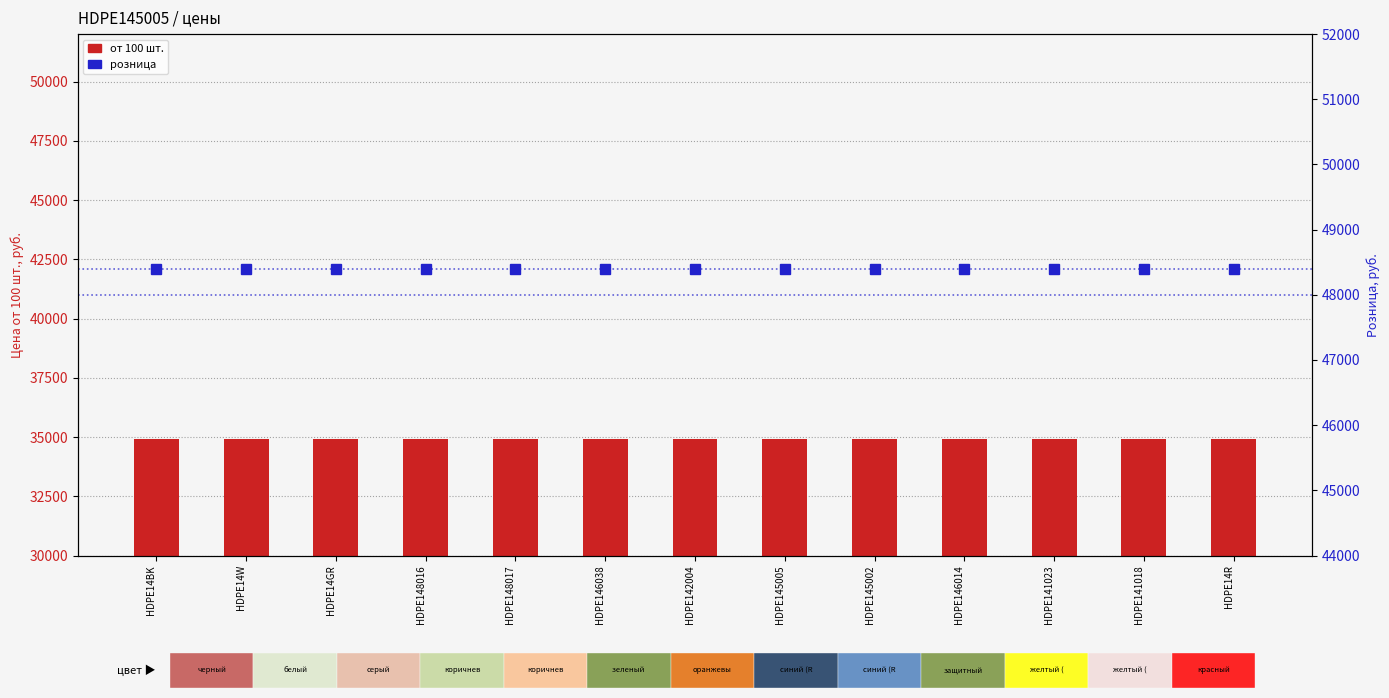

What is the value of the от 100 шт. bar at the 4th from the left?

34900